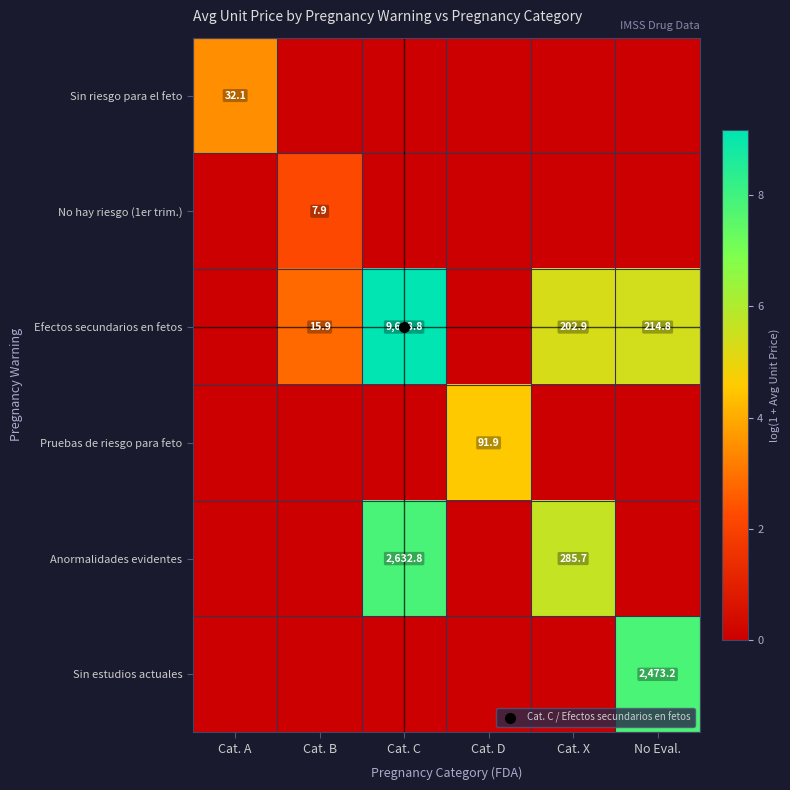

How many data points in Anormalidades evidentes are above 0?

2